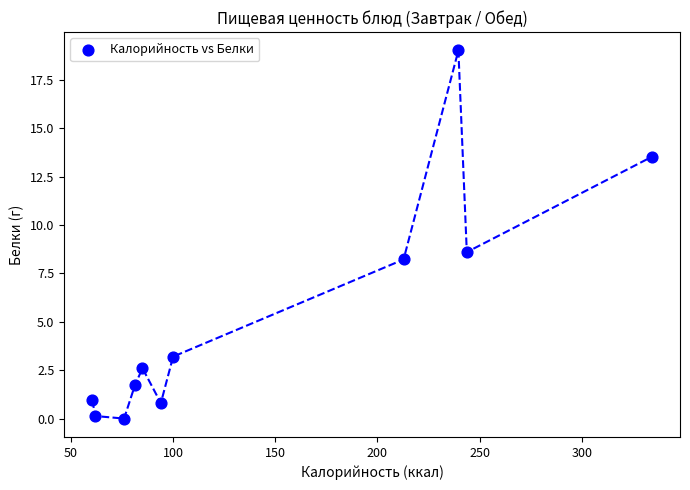

What Y value in the scatter plot is closest to 9?

8.6